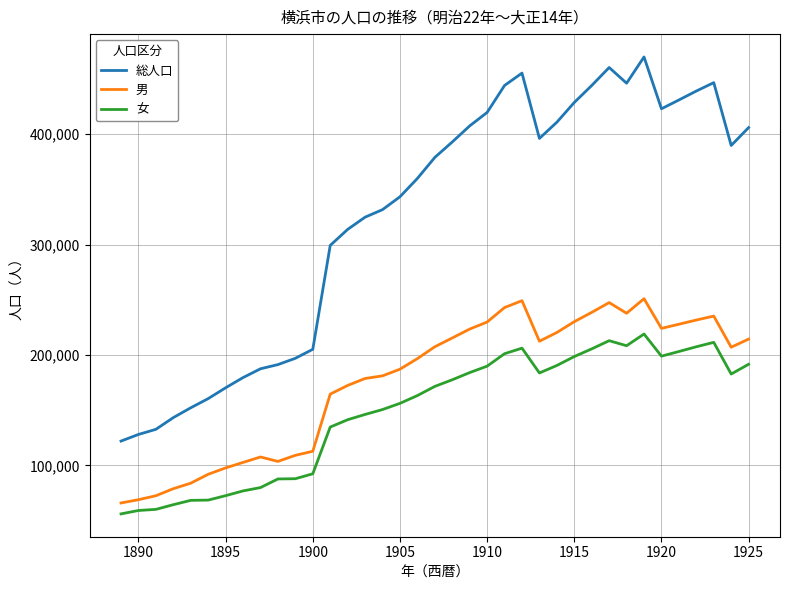

Rank the series by their maximum value, from highest to lowest.

総人口, 男, 女